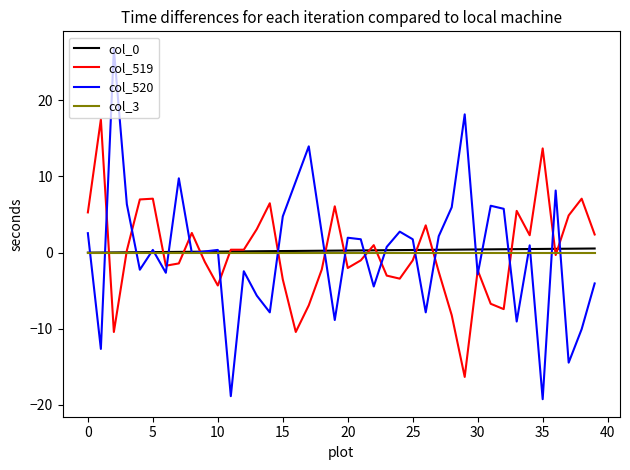

Which series has the largest range (max minus min)?

col_520